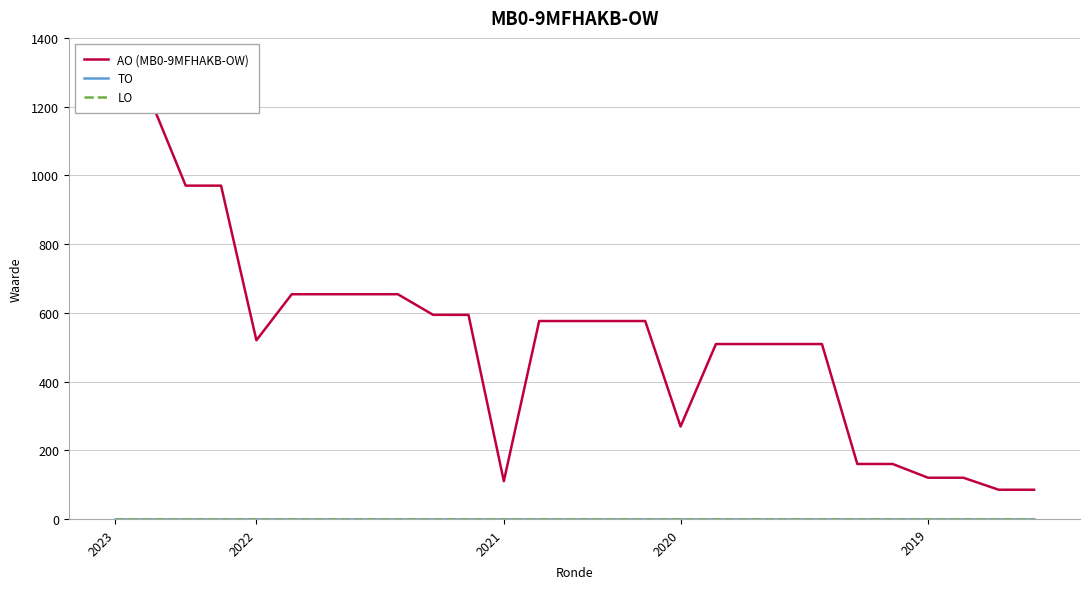

What are all the series names shown in the legend?

AO (MB0-9MFHAKB-OW), TO, LO